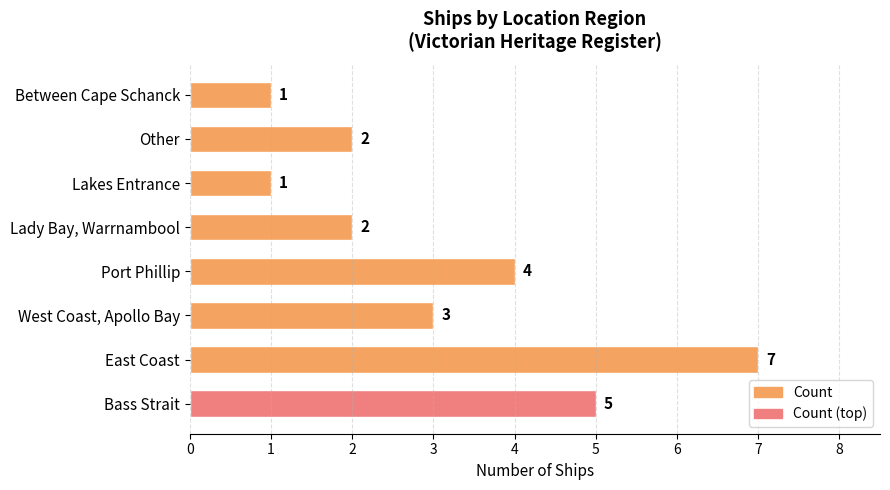

What is the maximum value shown in the chart?

7